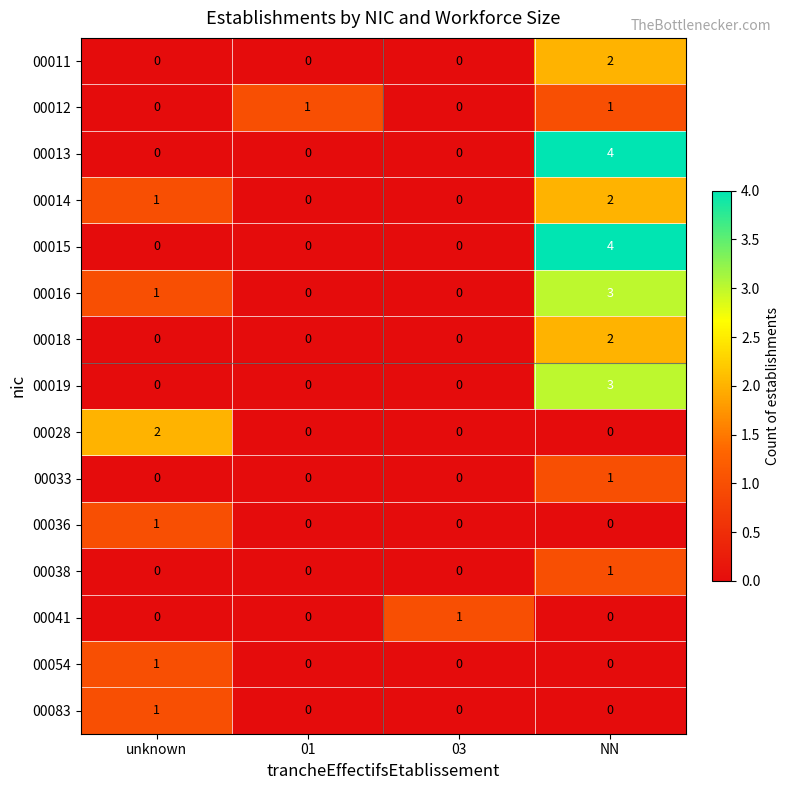

True or false: 00033 has a value of 0 at unknown.

False